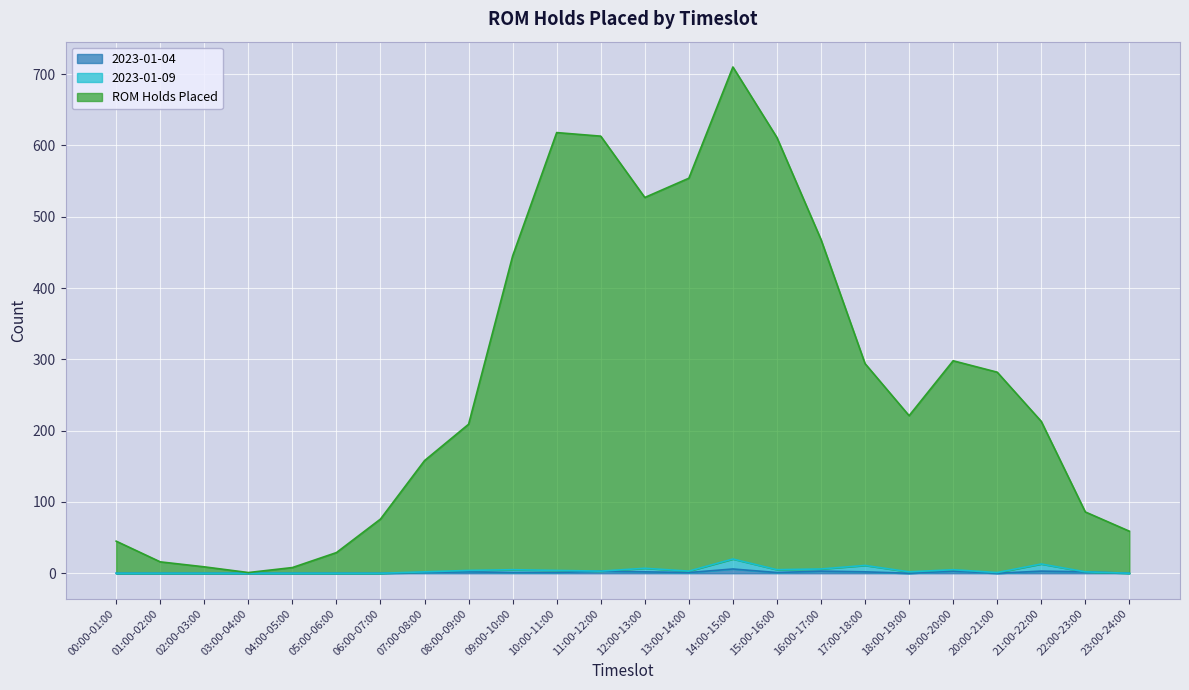

At how many categories does at least one series exceed 258?

11